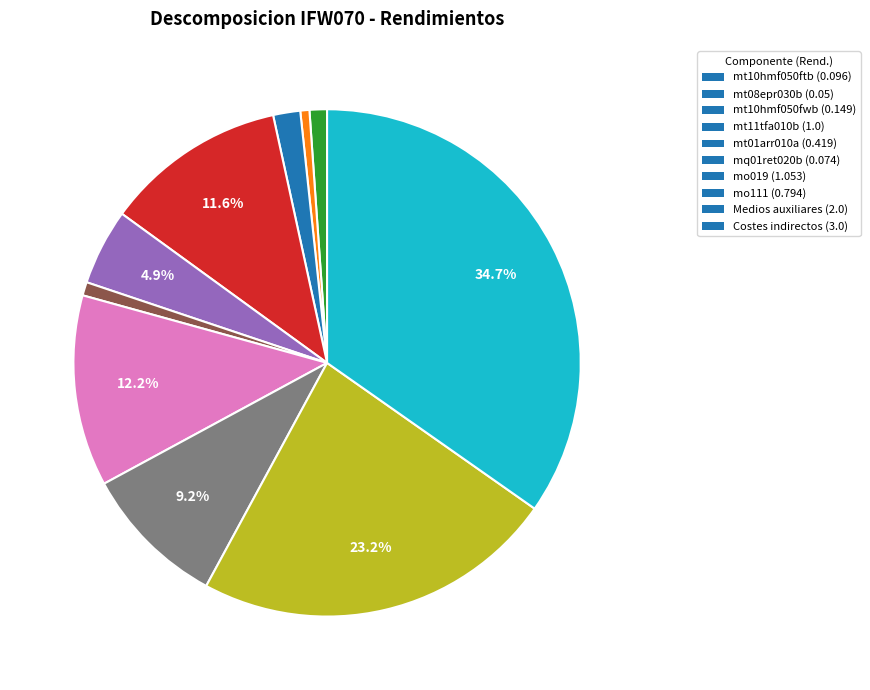

Does mo111 account for over 50% of the chart?

No